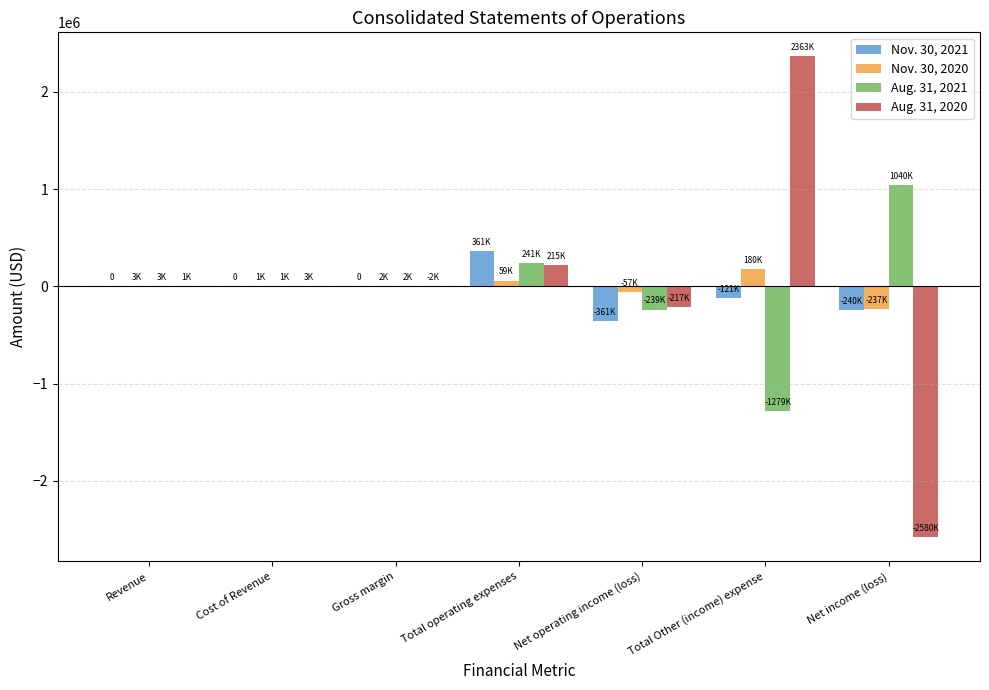

What is the total value across all series at Net income (loss)?

-2017257